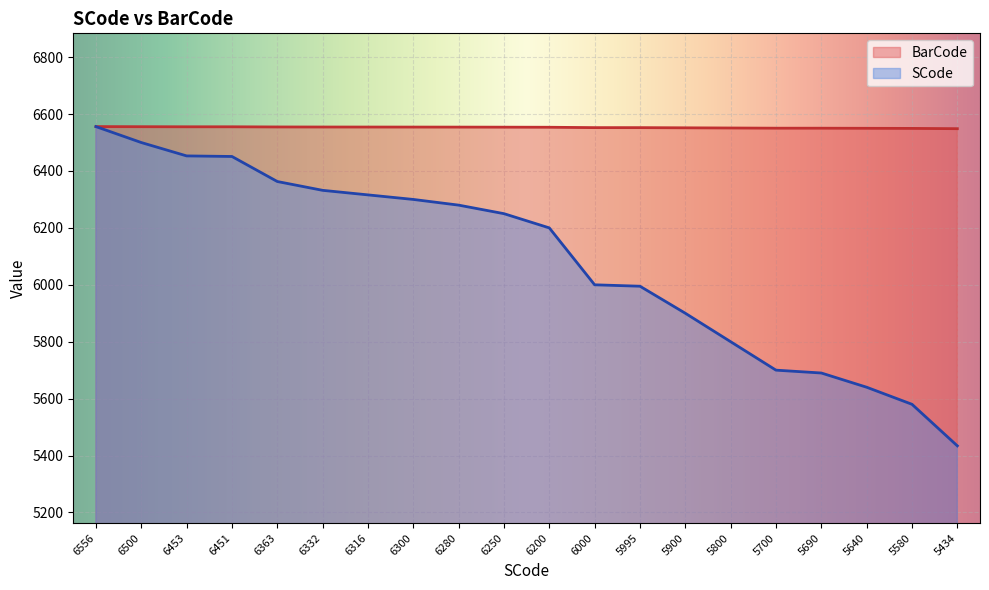

At which label is BarCode closest to 6552?

5900